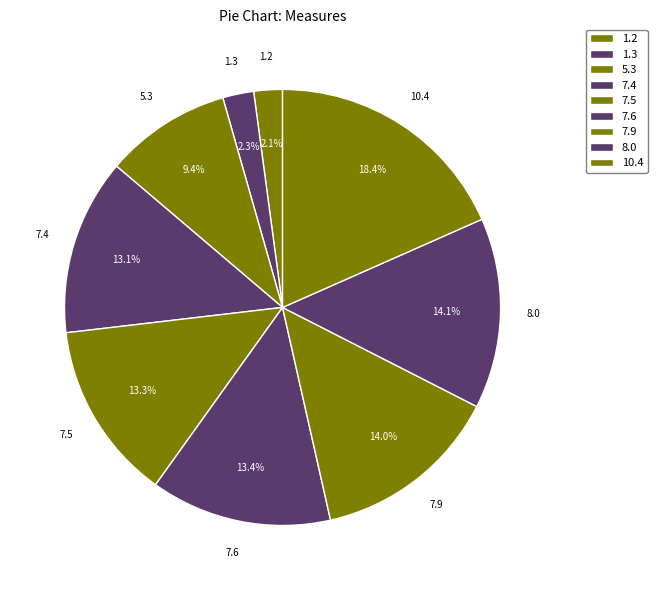

To the nearest percent, what is the difference between the largest and smallest slice percentages?

16%